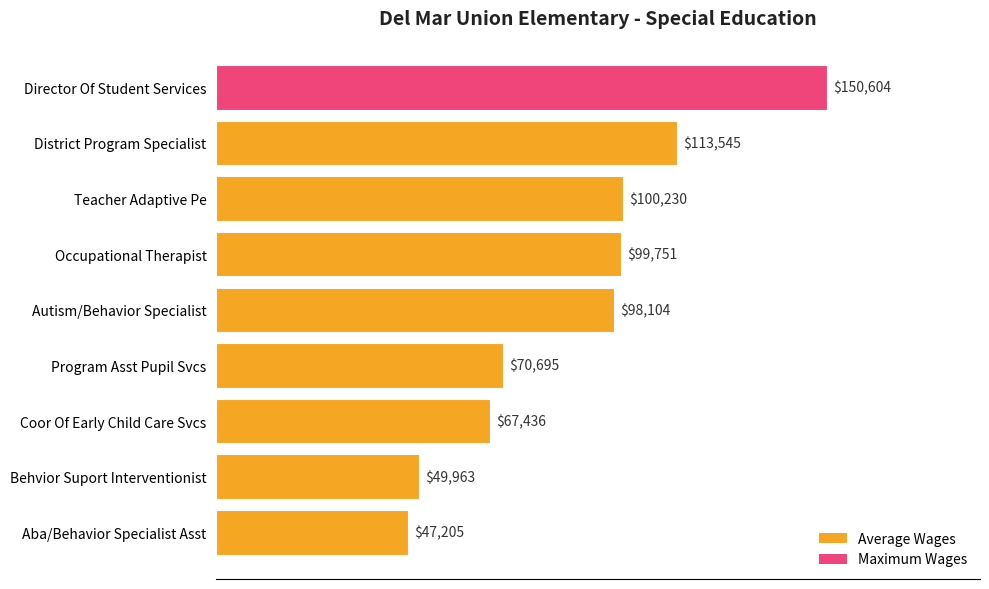

List the labels in order of value, largest first.

Director Of Student Services, District Program Specialist, Teacher Adaptive Pe, Occupational Therapist, Autism/Behavior Specialist, Program Asst Pupil Svcs, Coor Of Early Child Care Svcs, Behvior Suport Interventionist, Aba/Behavior Specialist Asst